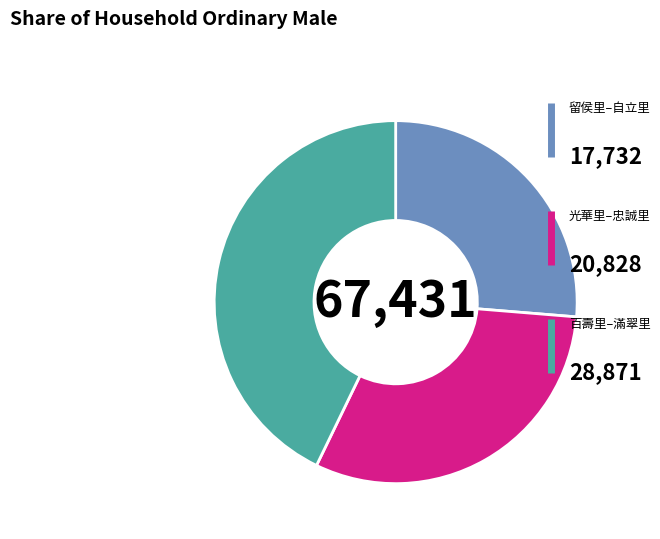

Does any single category account for the majority?

No